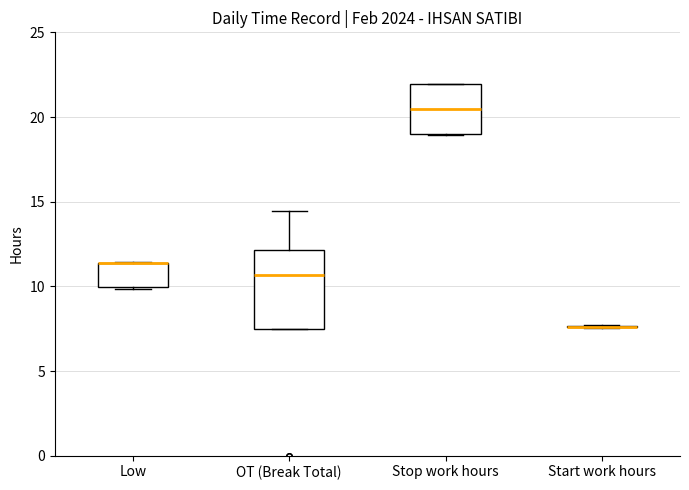

Reading left to right, transcribe this box plot: for each box, give where its median line is, the range the box spans, and where its two whiskers end, as read against the y-axis. The values are not printed on the chart, so give them approximately, as read against the axis.

Low: median 11.5 (drawn on the box's upper edge), box 10.0 to 11.5, whiskers 10.0 to 11.5
OT (Break Total): median 10.5, box 7.5 to 12.0, whiskers 7.5 to 14.5
Stop work hours: median 20.5, box 19.0 to 22.0, whiskers 19.0 to 22.0
Start work hours: box collapsed to a line at 7.5, whiskers 7.5 to 7.5